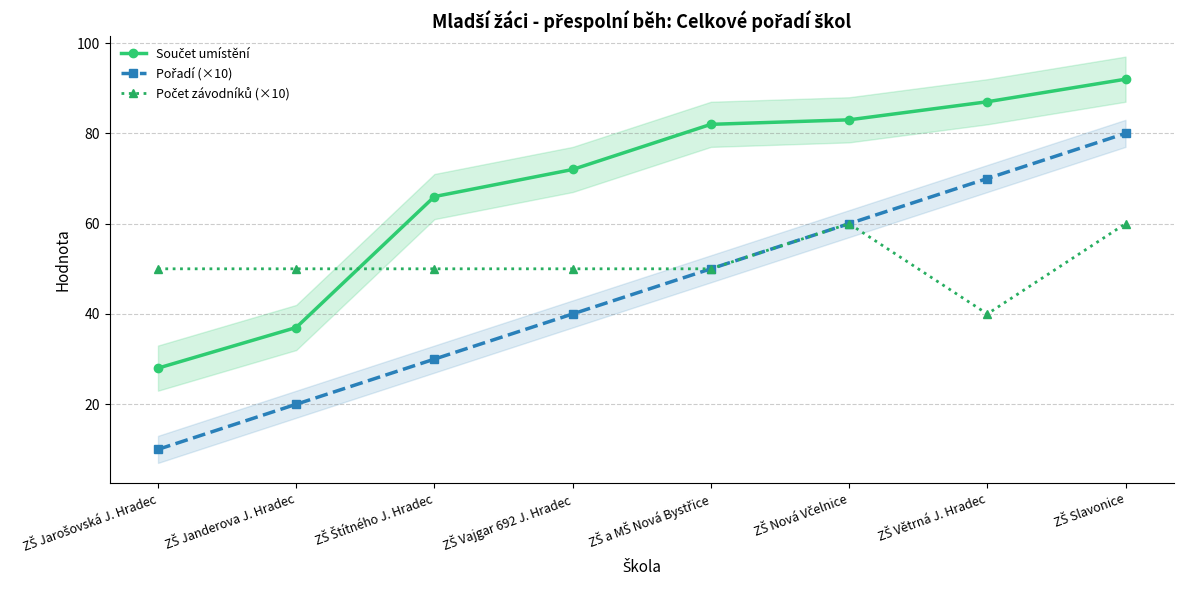

The Součet umístění series shows 46 at ZŠ Vajgar 692 J. Hradec. True or false?

False